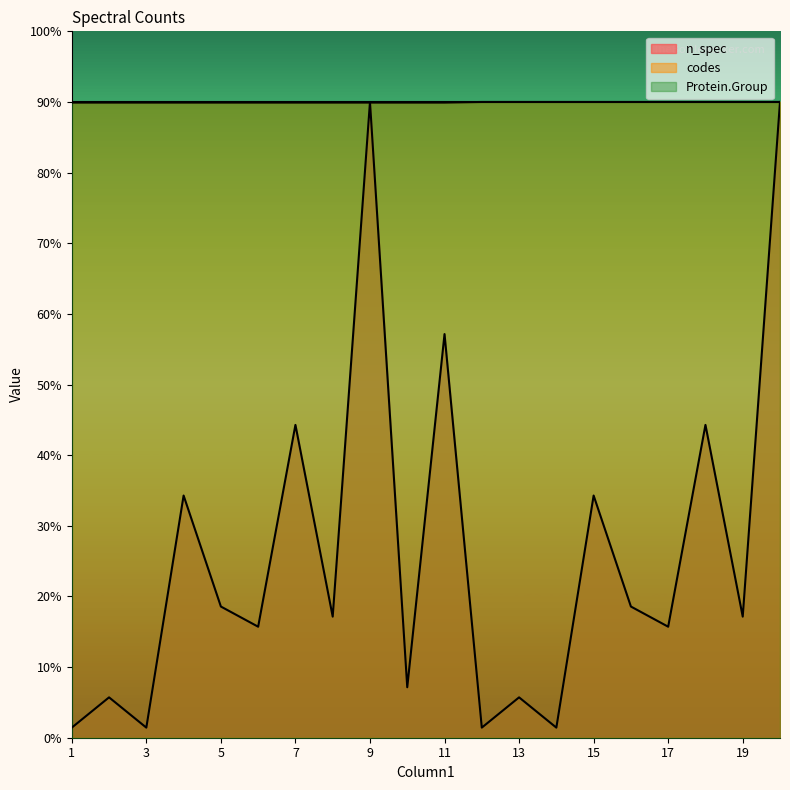

At which label does n_spec reach its minimum?

1